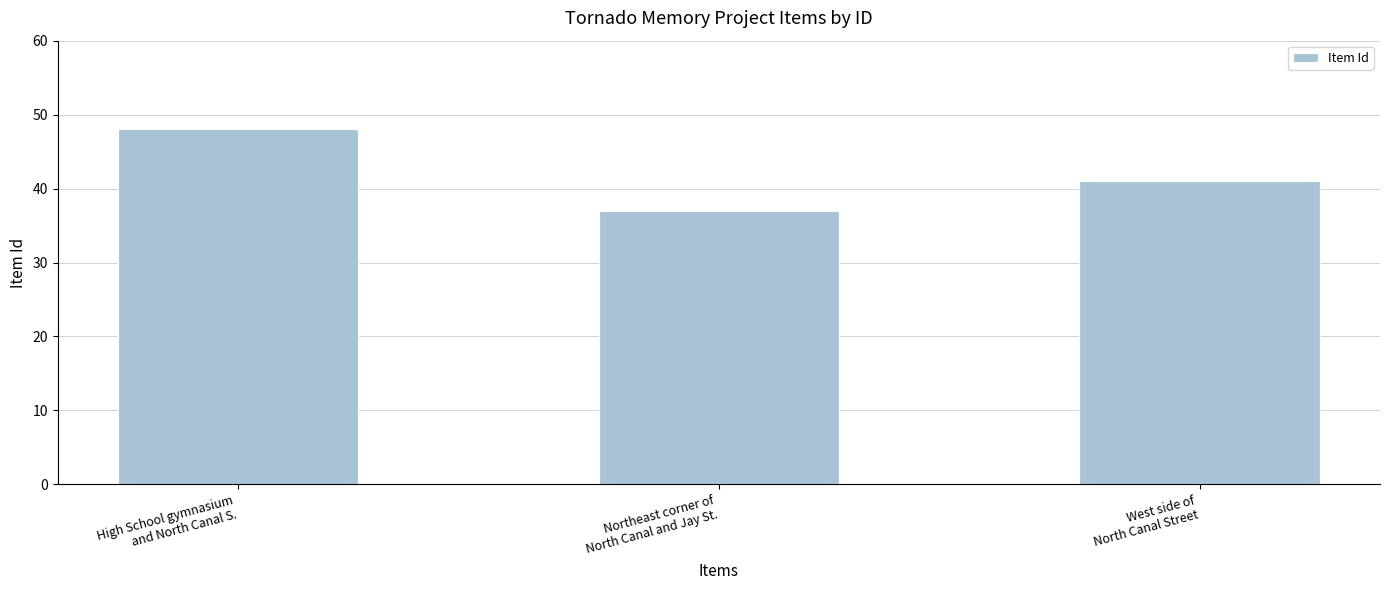

Which has a higher value, Northeast corner of
North Canal and Jay St. or West side of
North Canal Street?

West side of
North Canal Street